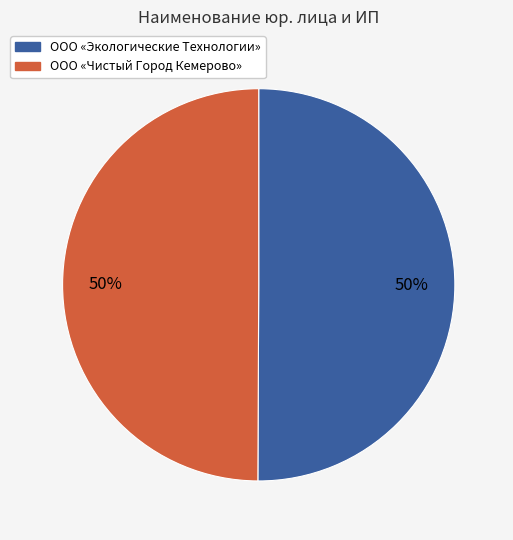

Approximately how many times larger is the value at ООО «Чистый Город Кемерово» compared to ООО «Экологические Технологии»?

1.0